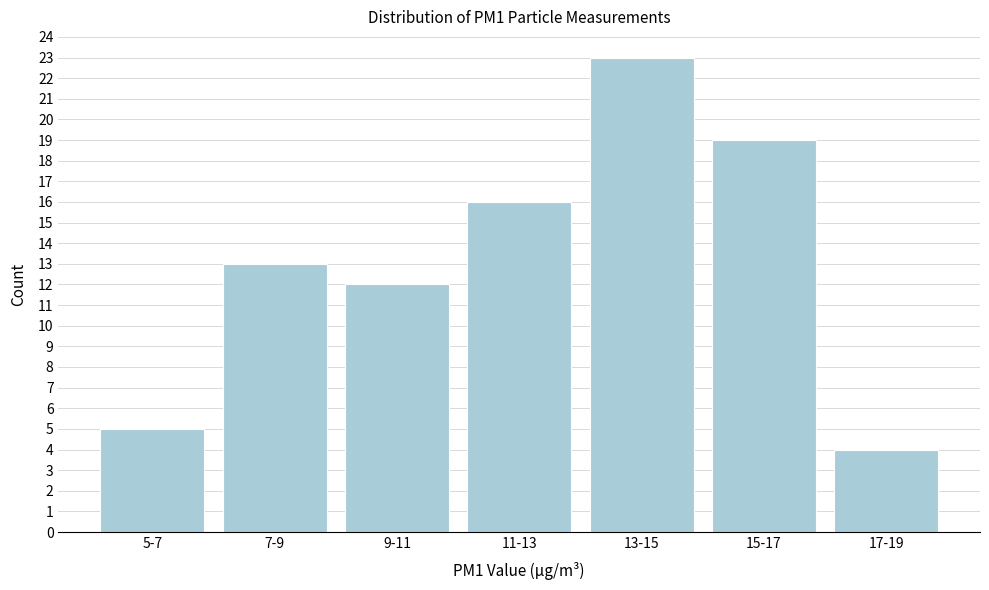

Reading left to right, list all the values displayed in this chart.

5-7=5	7-9=13	9-11=12	11-13=16	13-15=23	15-17=19	17-19=4